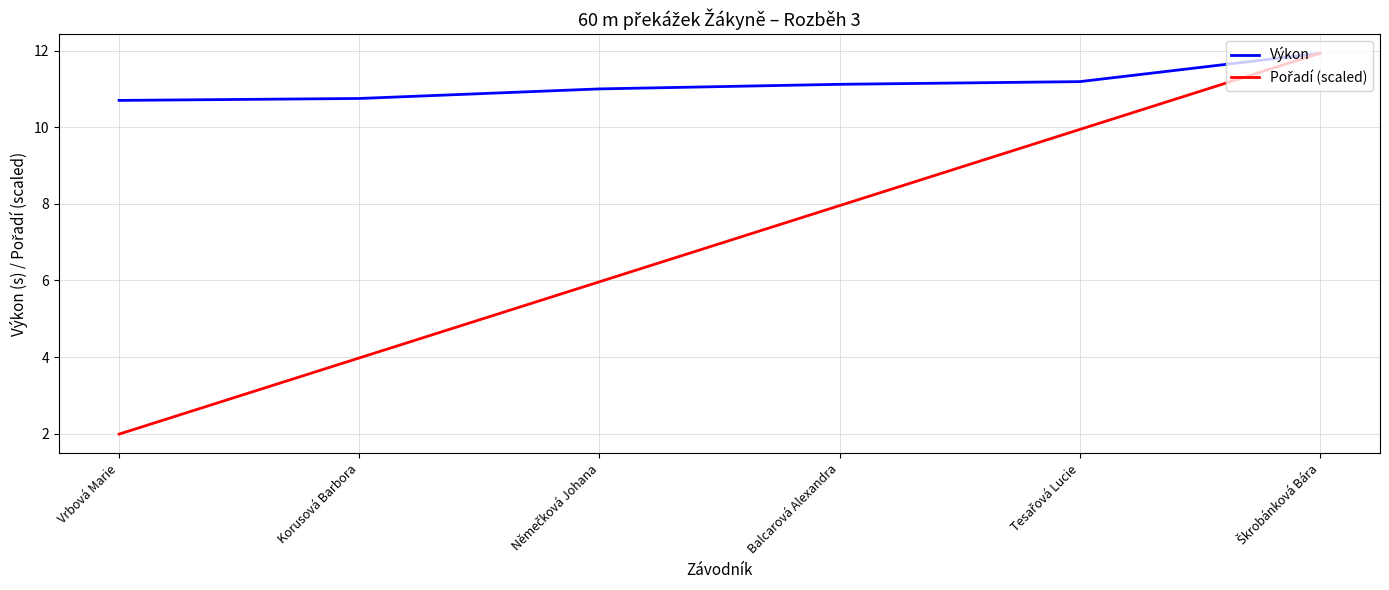

True or false: Výkon has more than 1 interior local peaks.

False